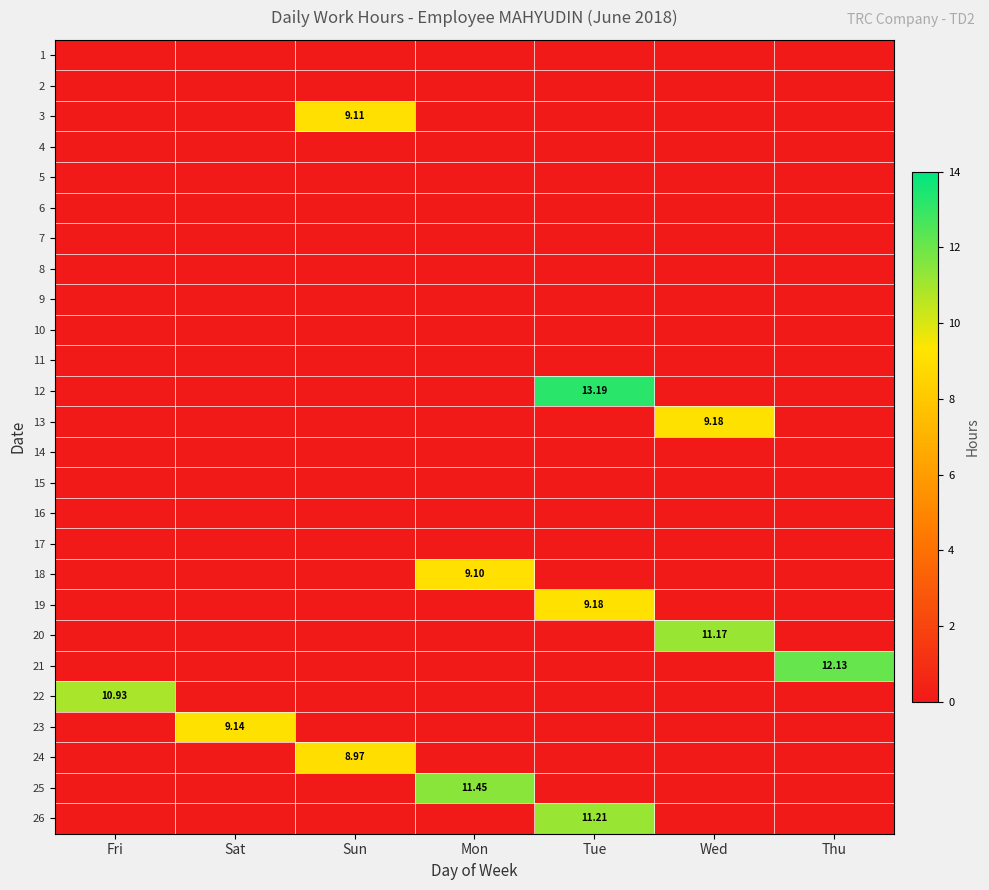

At which category is the sum across all series the highest?

Tue